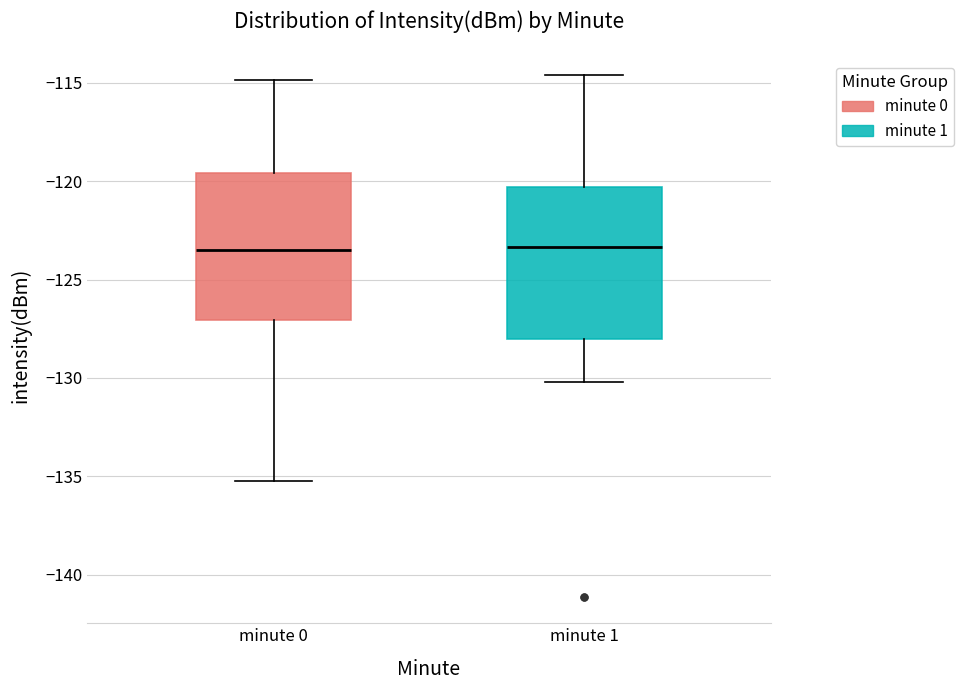

Reading left to right, read every box against the y-axis: the position of its median line, the range the box covers, and the ends of its whiskers. The values are not printed on the chart, so give them approximately, as read against the axis.

minute 0: median -123.5, box -127.0 to -119.5, whiskers -135.0 to -115.0
minute 1: median -123.5, box -128.0 to -120.5, whiskers -130.0 to -114.5